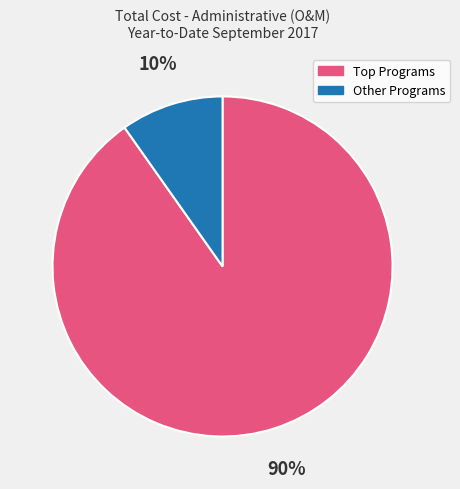

Does any single category account for the majority?

Yes